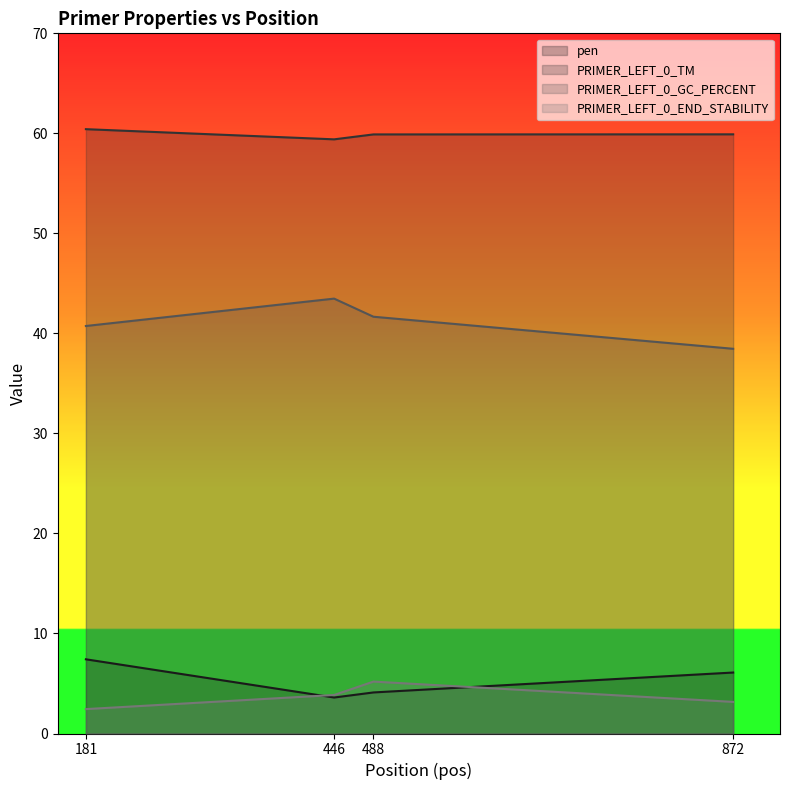

Where is the first local maximum for PRIMER_LEFT_0_GC_PERCENT?

446